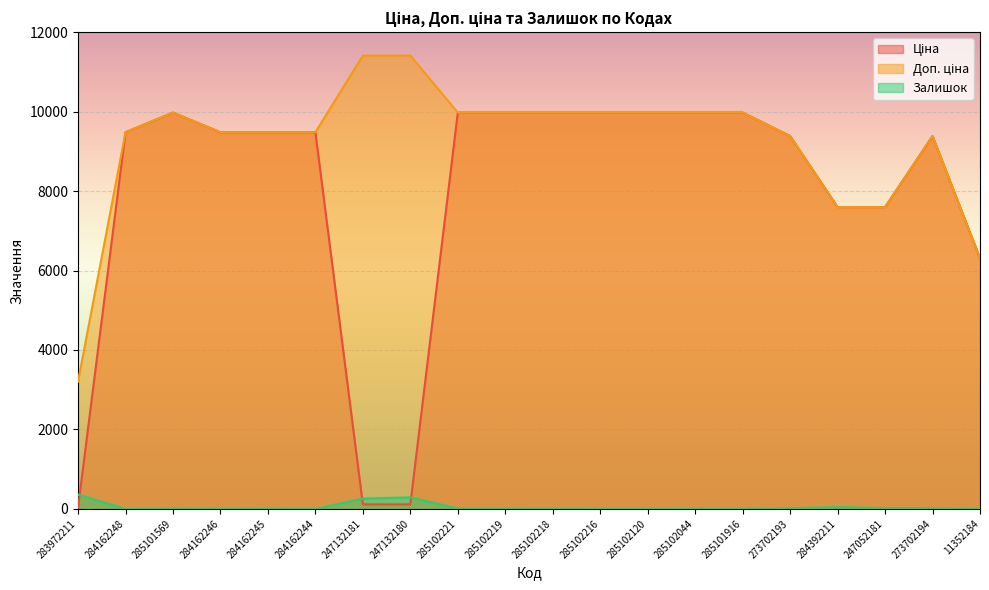

What is the label of the 9th point from the left?

285102221